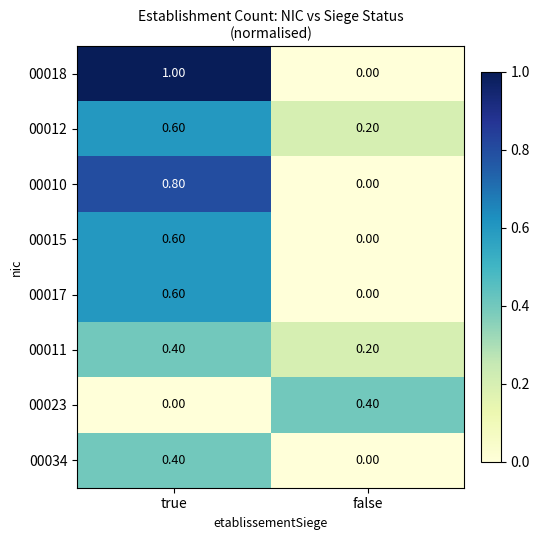

What is the average value of the 00018 series?

0.5